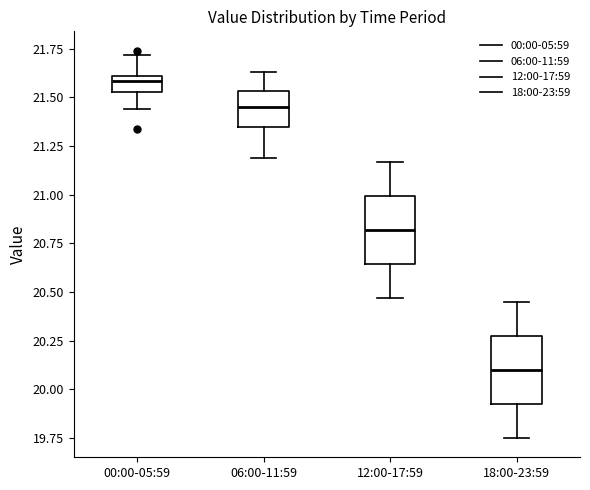

Reading left to right, transcribe this box plot: for each box, give where its median line is, the range the box spans, and where its two whiskers end, as read against the y-axis. The values are not printed on the chart, so give them approximately, as read against the axis.

00:00-05:59: median 21.60 (just below the box's upper edge), box 21.55 to 21.60, whiskers 21.45 to 21.70
06:00-11:59: median 21.45, box 21.35 to 21.55, whiskers 21.20 to 21.65
12:00-17:59: median 20.80, box 20.65 to 21.00, whiskers 20.45 to 21.15
18:00-23:59: median 20.10, box 19.95 to 20.30, whiskers 19.75 to 20.45